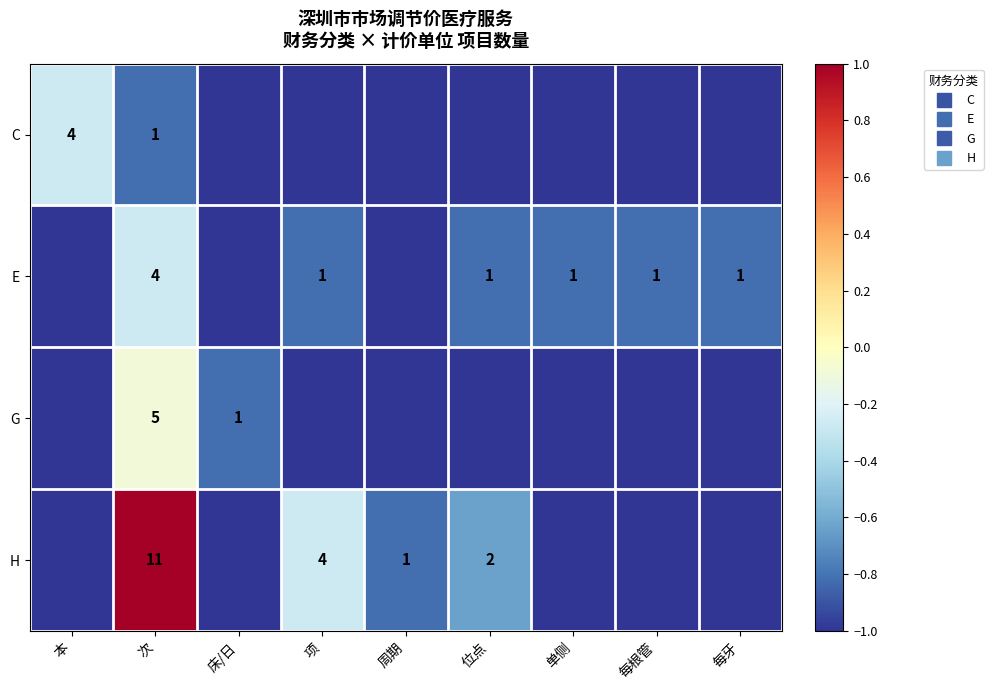

Which series has the largest total across all categories?

H